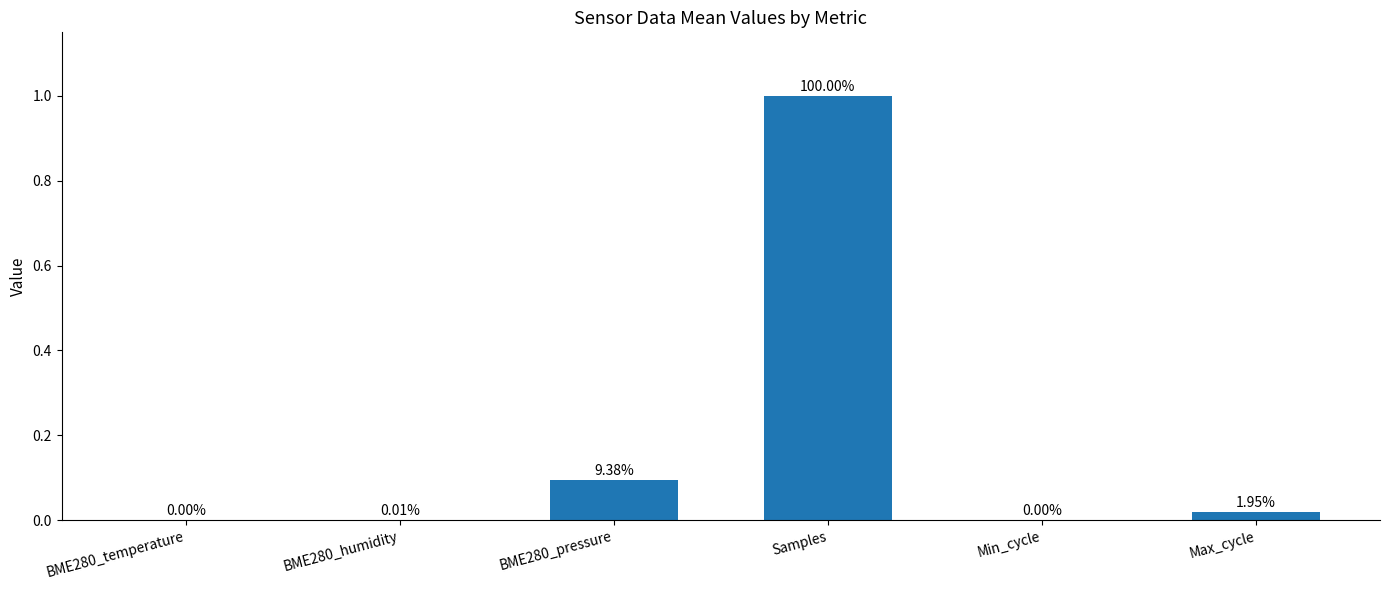

What is the change in value from BME280_temperature to Samples?

+1.0